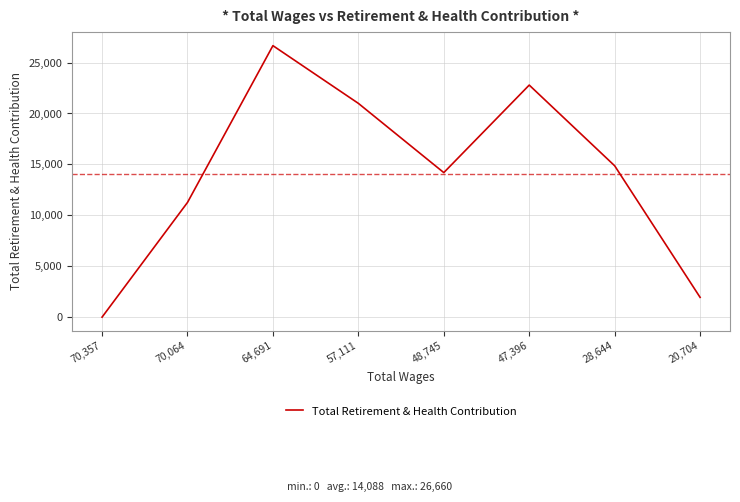

Reading left to right, what are all the values shown in this chart?

70,357=0	70,064=11263	64,691=26660	57,111=20993	48,745=14193	47,396=22788	28,644=14863	20,704=1942